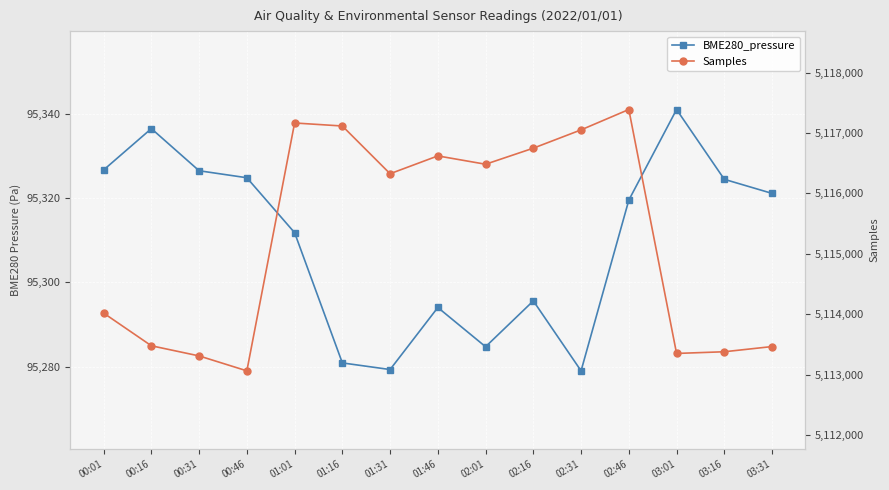

True or false: Samples and BME280_pressure cross at least once.

False